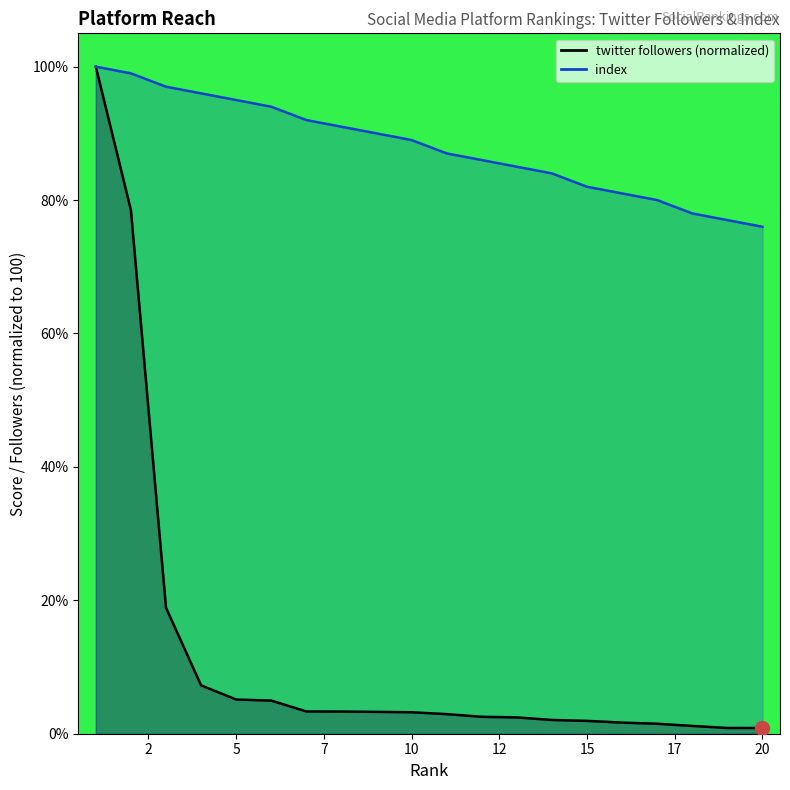

How many lines are shown in the chart?

2